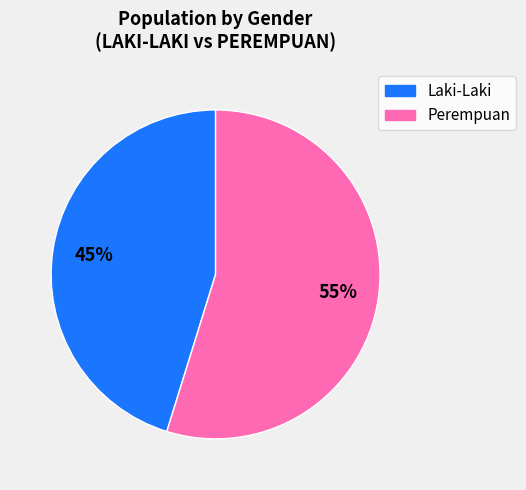

Is there a majority slice in this chart?

Yes